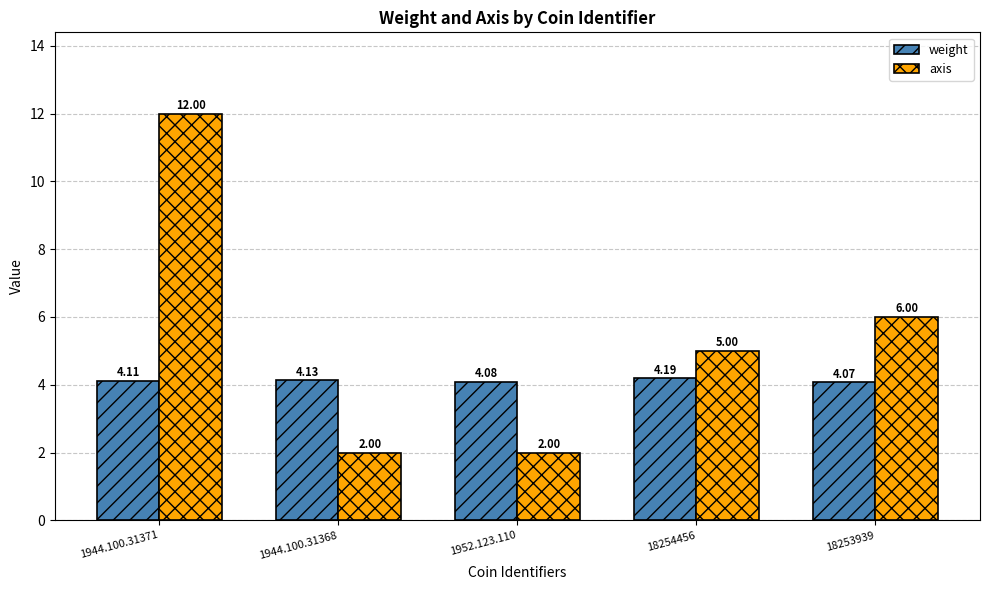

What are all the series names shown in the legend?

weight, axis